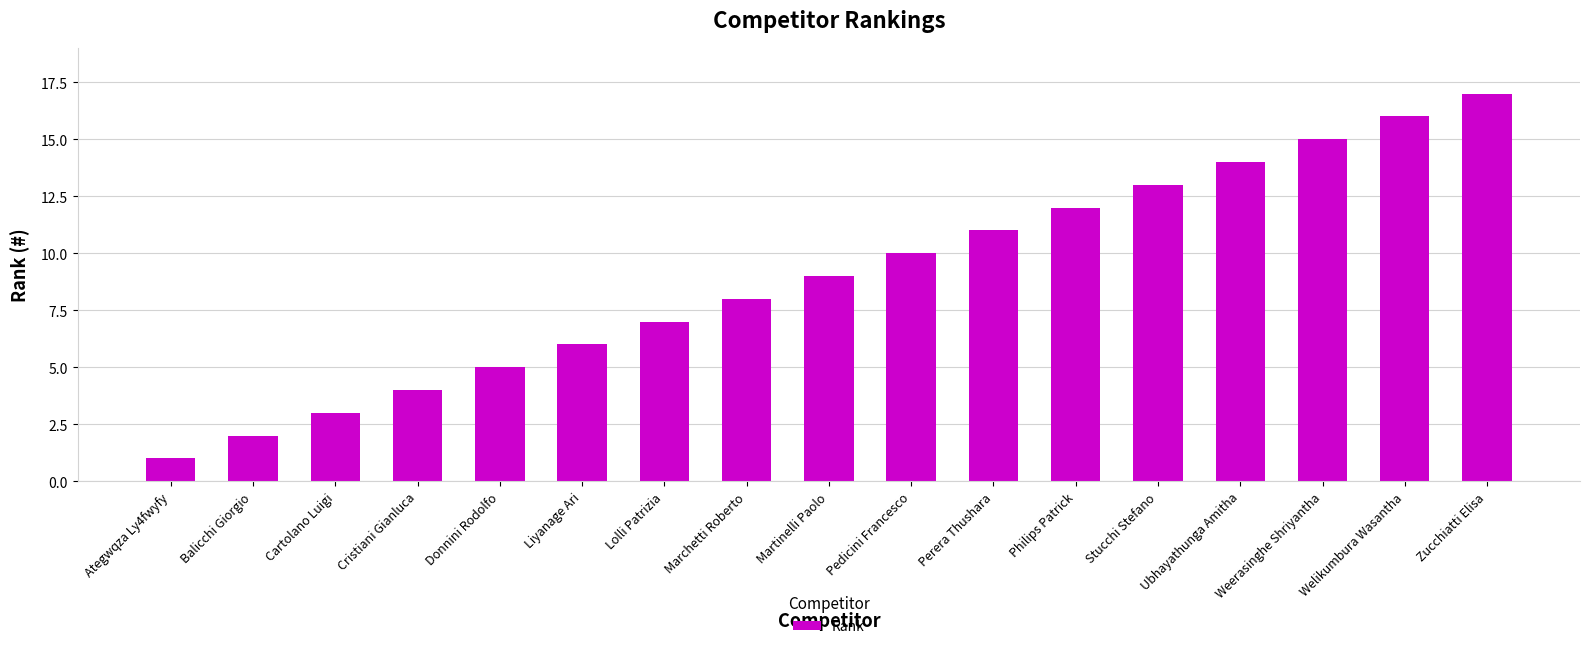

The chart shows a value of 0 at Ategwqza Ly4fwyfy. True or false?

False